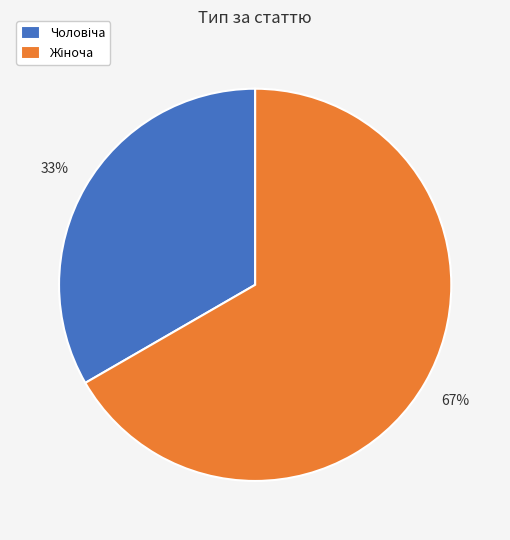

Does any single category account for the majority?

Yes